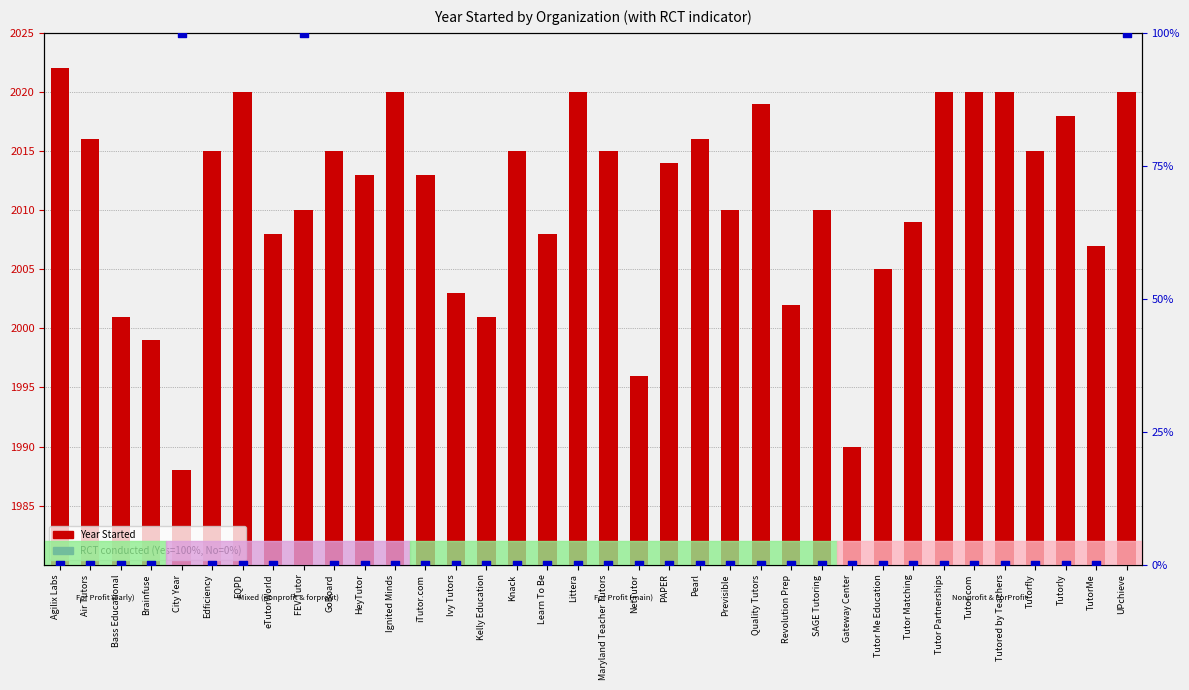

At which category is the sum across all series the highest?

UPchieve